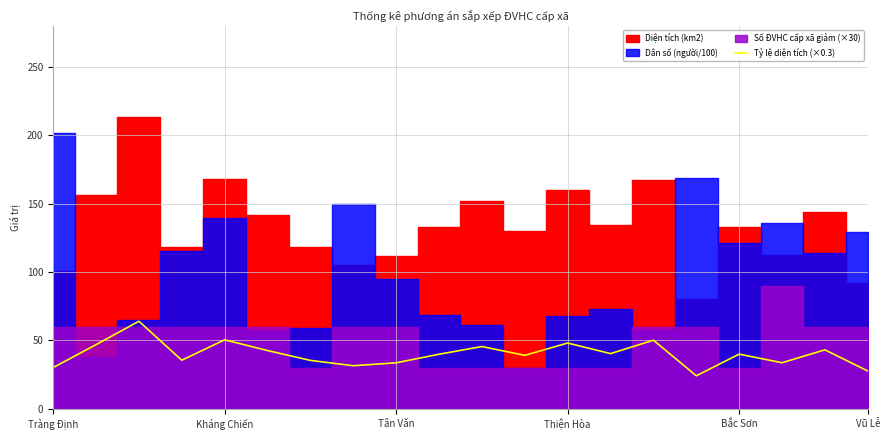

What is the highest value of the Tỷ lệ diện tích (×0.3) series?

64.0